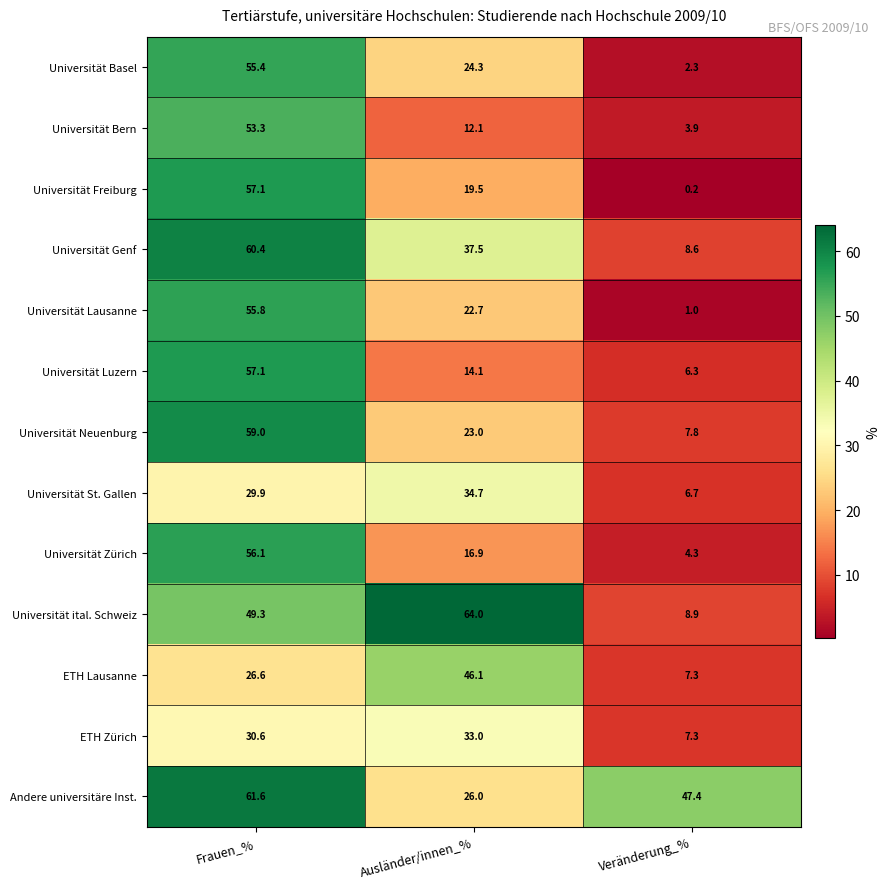

At how many categories does at least one series exceed 9?

3